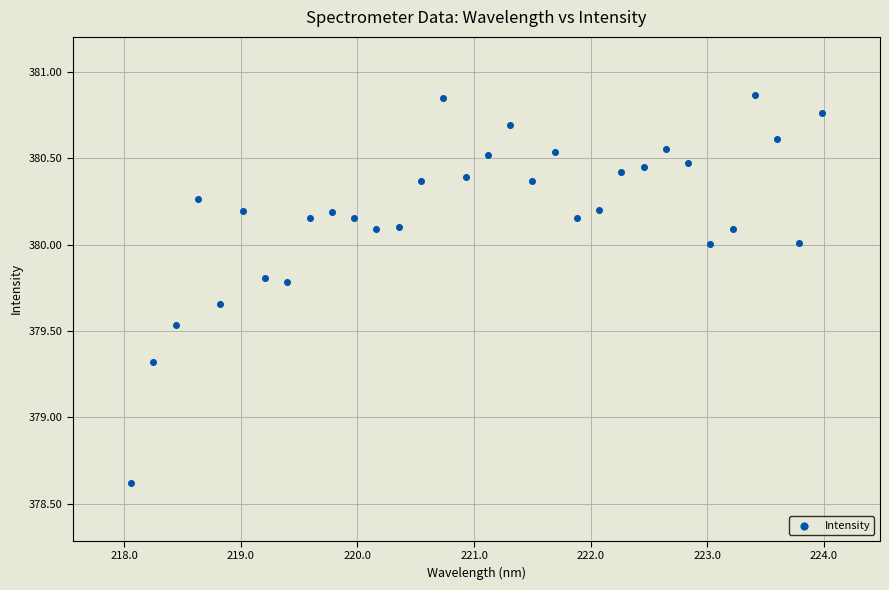

What is the range of X values (max minus min)?

5.9